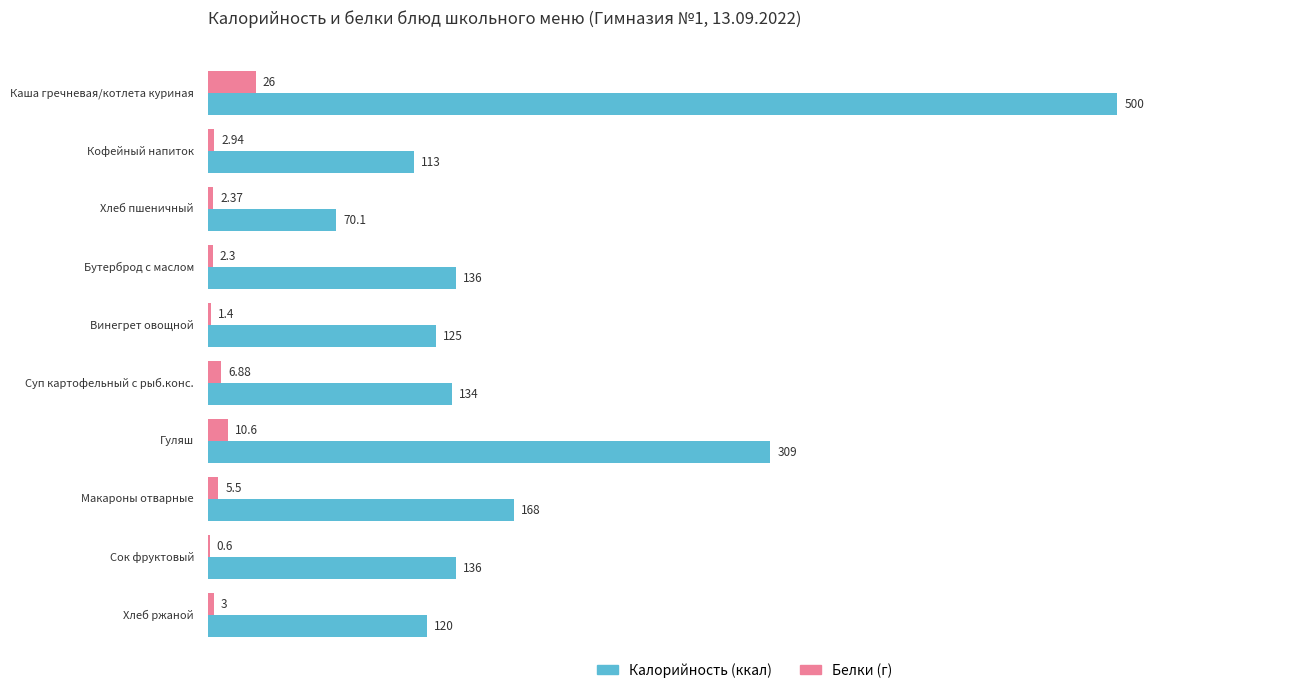

Reading right to left, transcribe all the data shown in this chart.

Калорийность: 120.0	136.0	168.0	309.0	134.0	125.0	136.0	70.1	113.0	500.0
Белки (г): 3.0	0.6	5.5	10.6	6.9	1.4	2.3	2.4	2.9	26.0